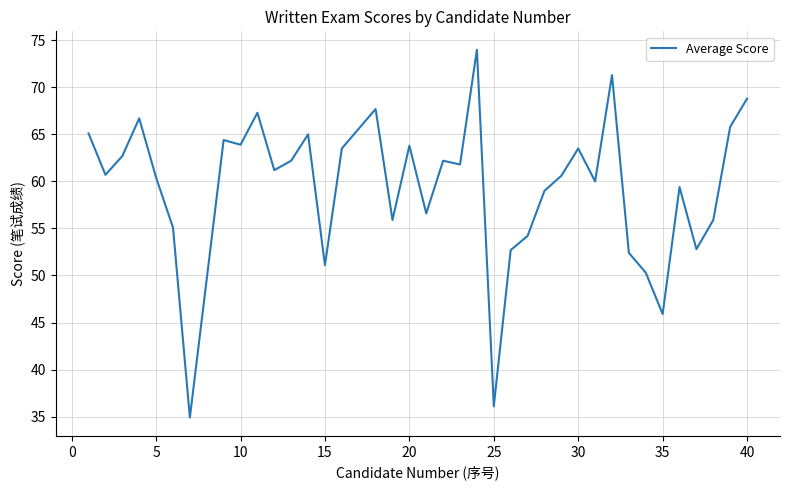

What is the minimum value shown in the chart?

34.9